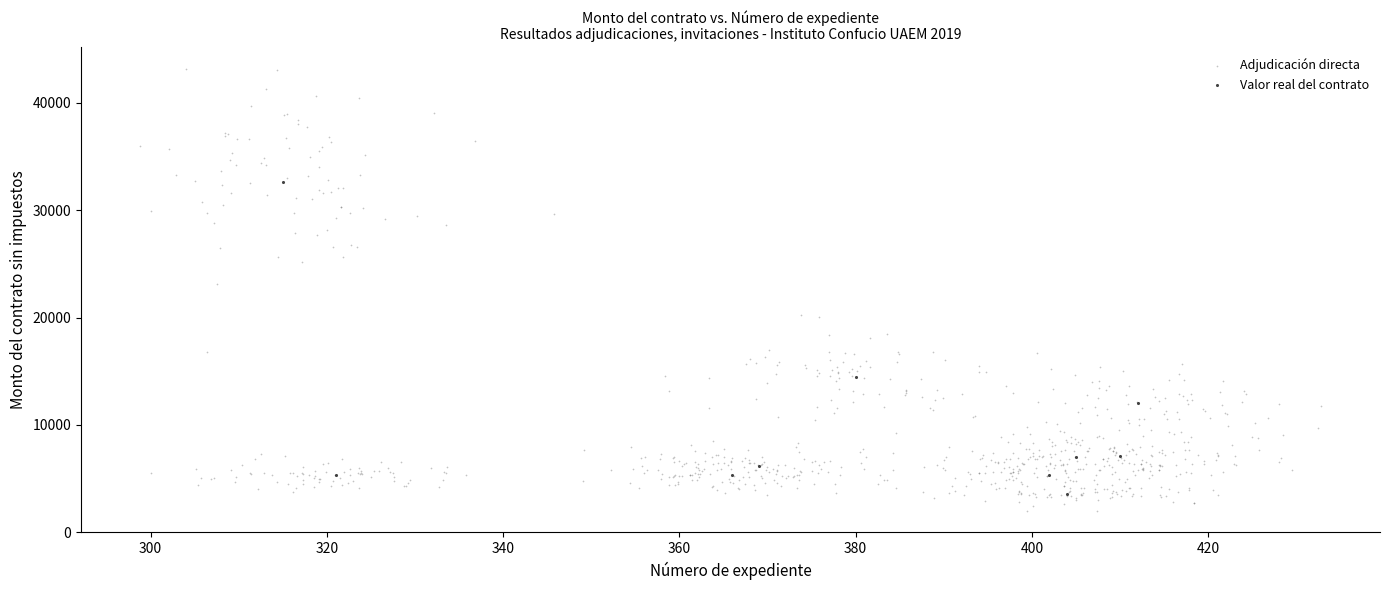

Which series has the widest spread of Y values?

Adjudicación directa